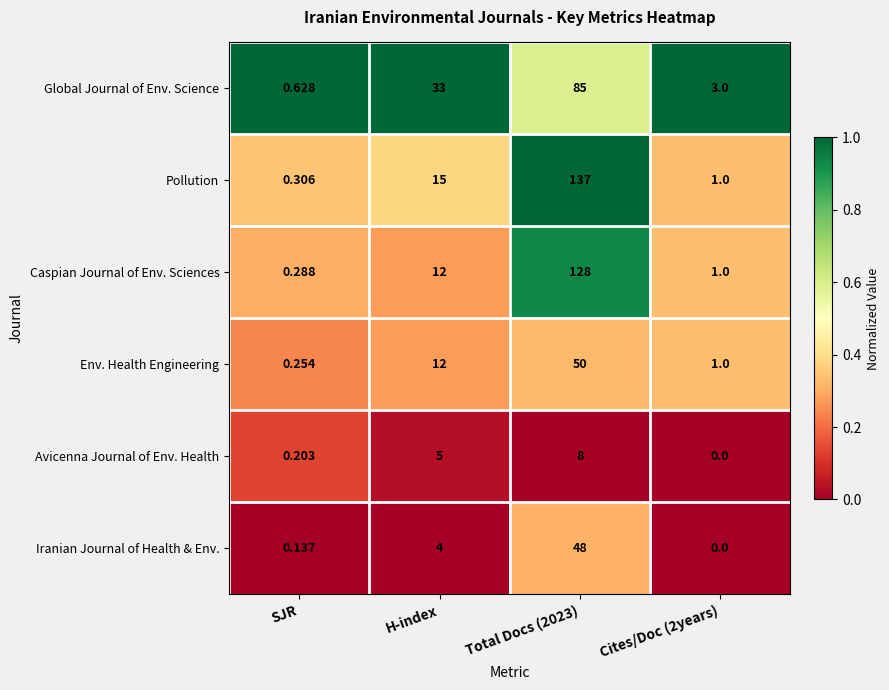

Which series has the largest total across all categories?

Pollution